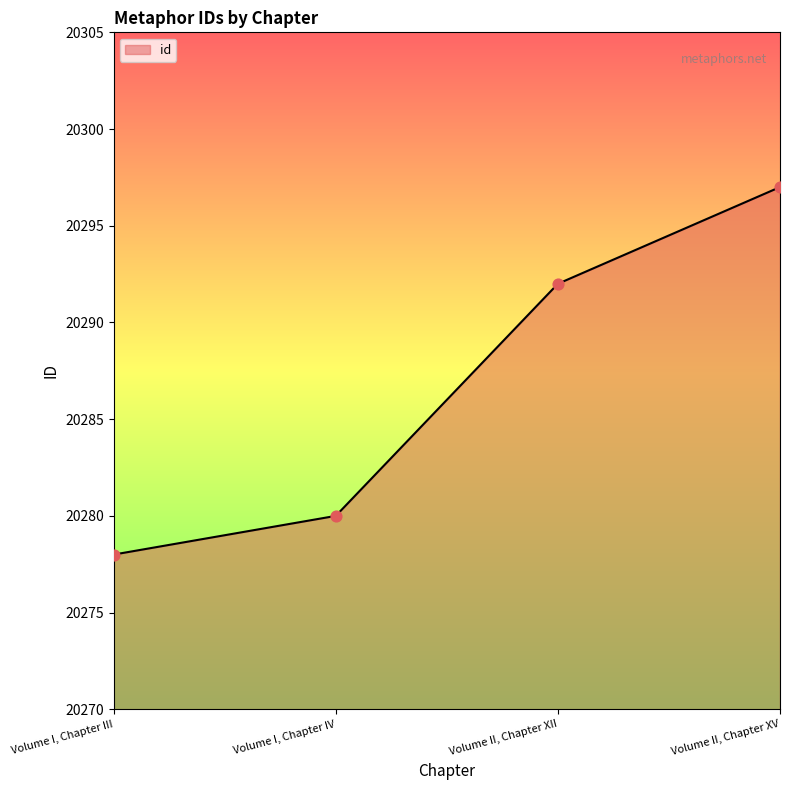

What is the change in value from Volume I, Chapter III to Volume I, Chapter IV?

+2